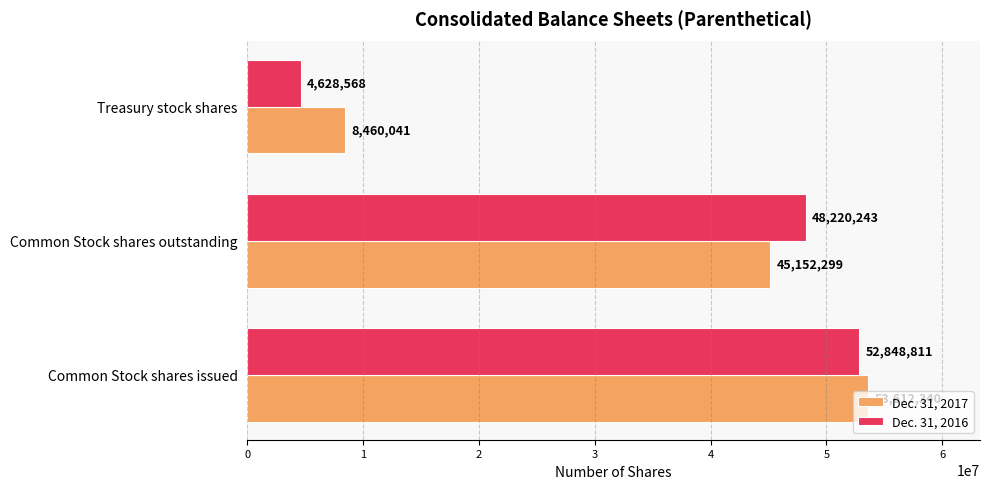

True or false: Dec. 31, 2016 has a value of 14530833 at Common Stock shares issued.

False